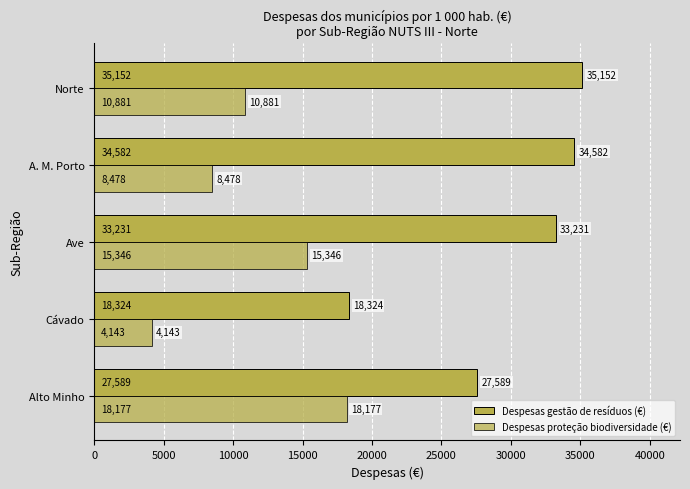

List the series in order of their overall mean, highest first.

Despesas gestão de resíduos (€), Despesas proteção biodiversidade (€)